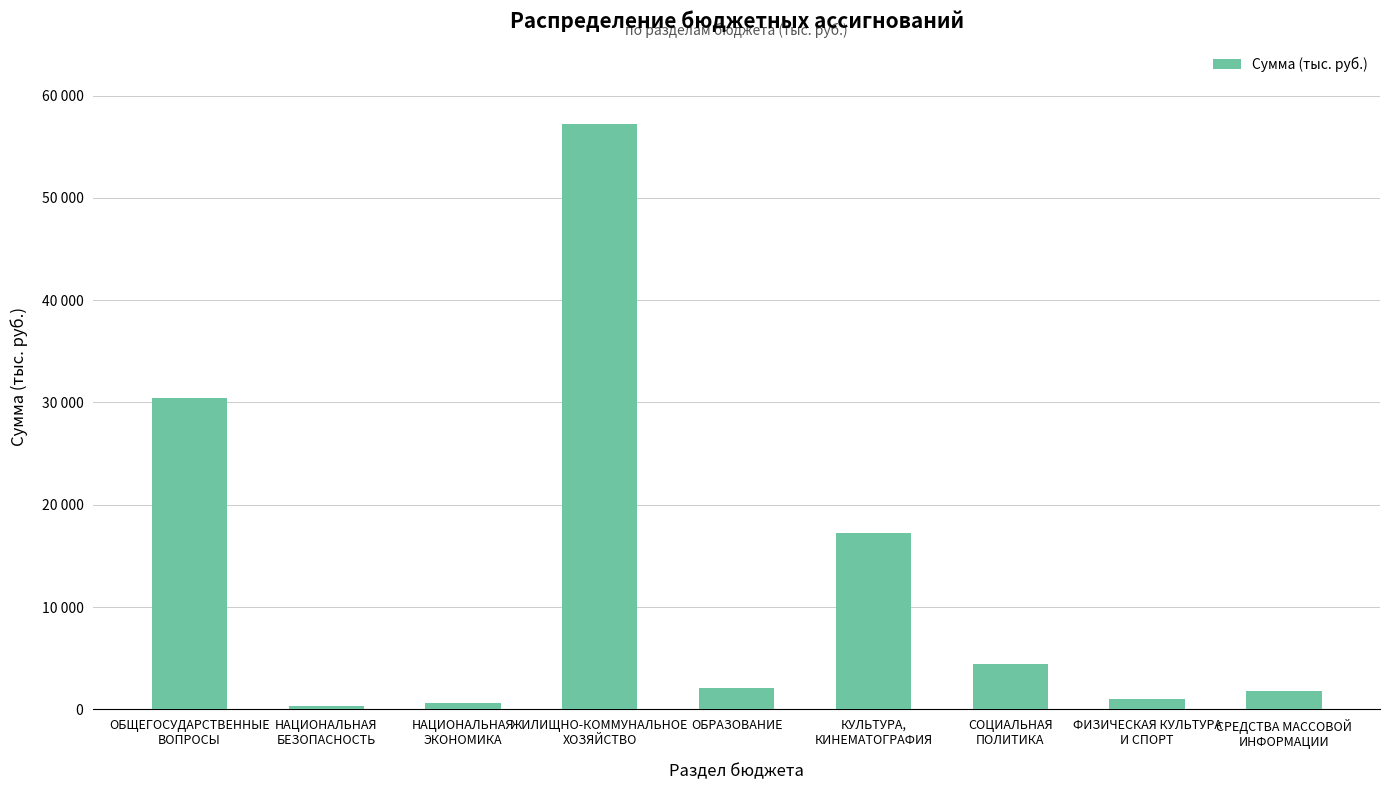

At which category does the chart reach its minimum across all series?

НАЦИОНАЛЬНАЯ
БЕЗОПАСНОСТЬ